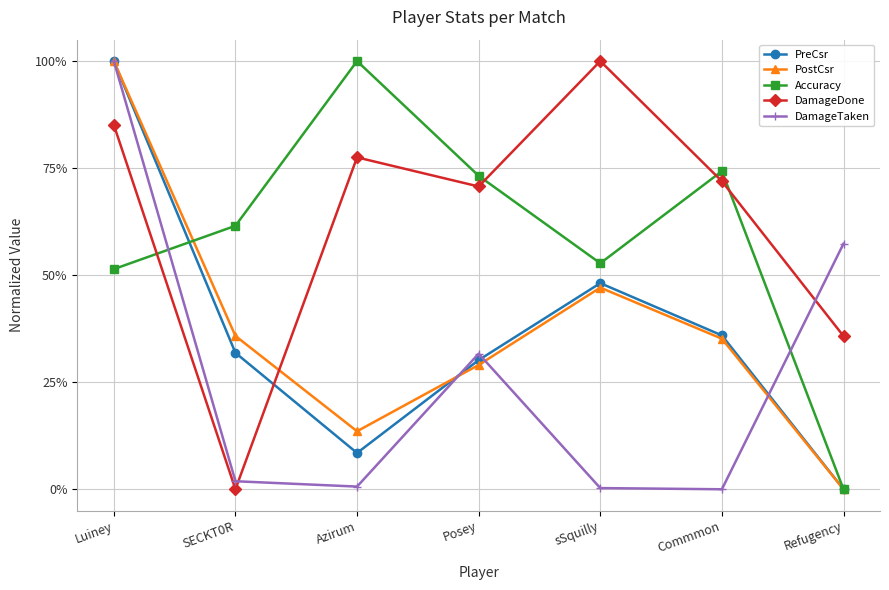

Does the chart display data point markers on the line(s)?

Yes